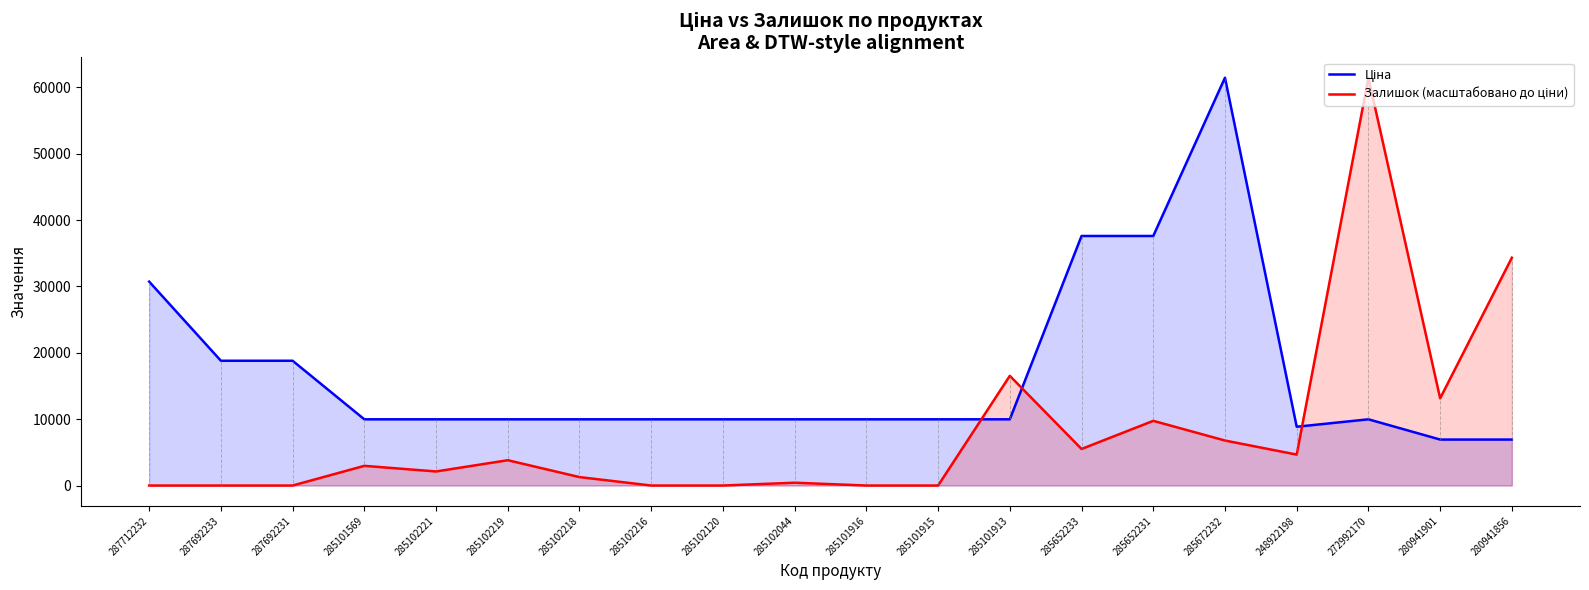

How many lines are shown in the chart?

2